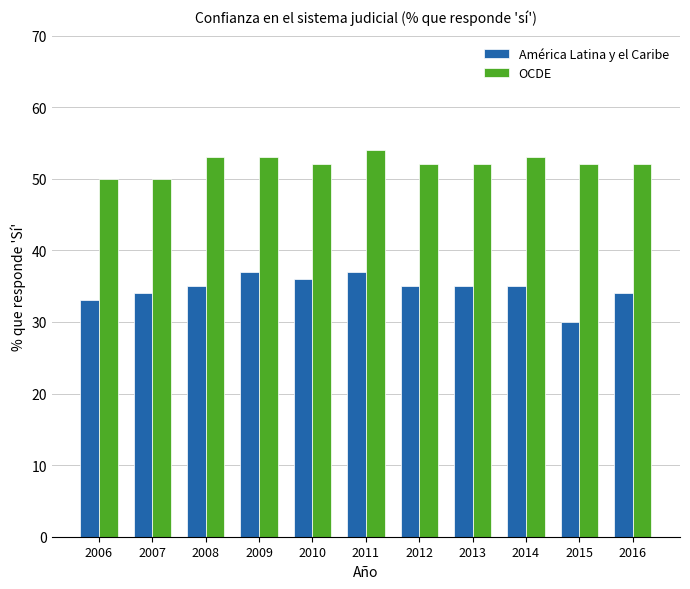

Which series has the largest total across all categories?

OCDE